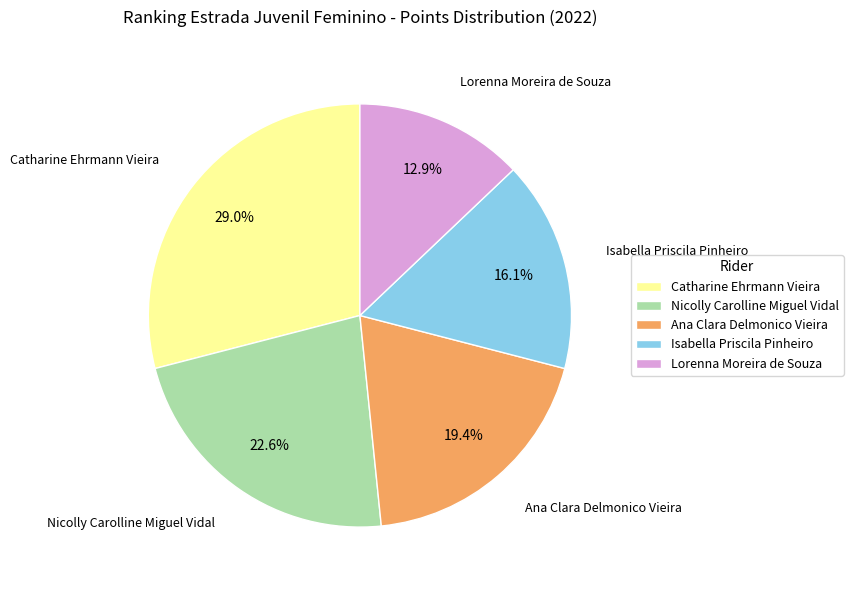

How many slices are in this pie chart?

5